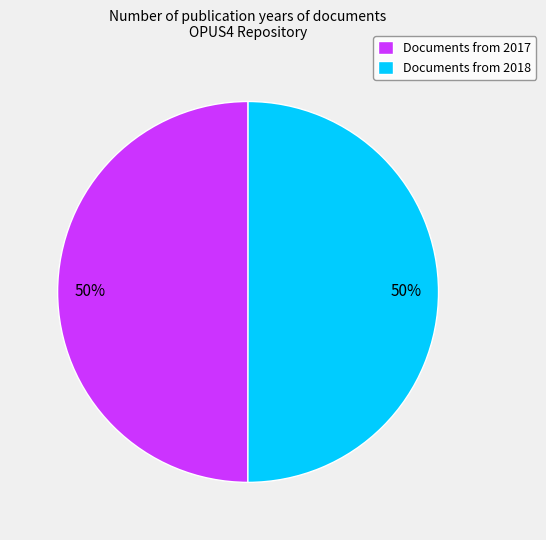

To the nearest percent, what is the average slice percentage?

50%